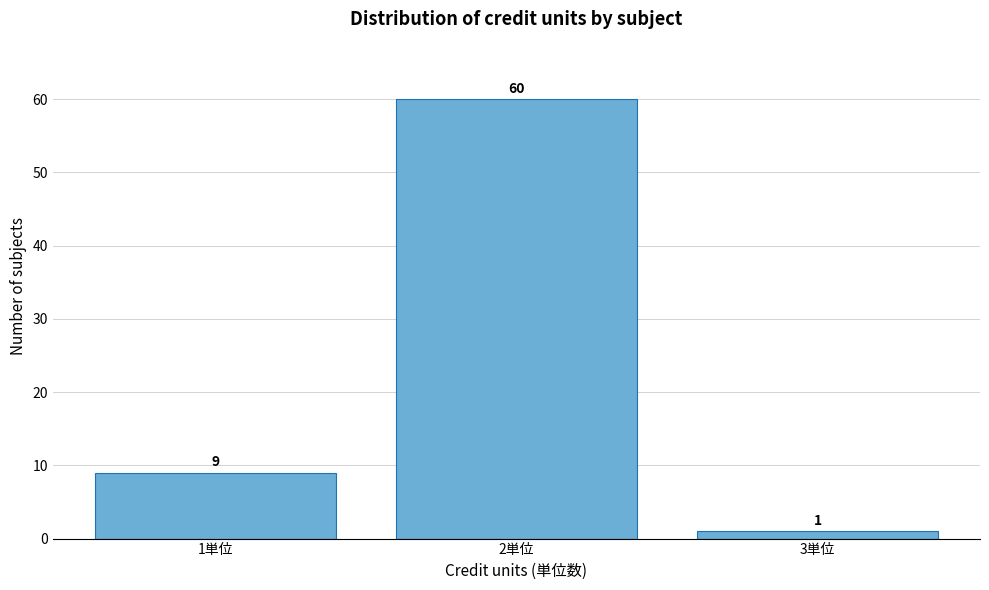

Reading left to right, transcribe this chart: for each bar, give the range it covers on the x-axis and its height.

0.5 to 1.5: 9
1.5 to 2.5: 60
2.5 to 3.5: 1